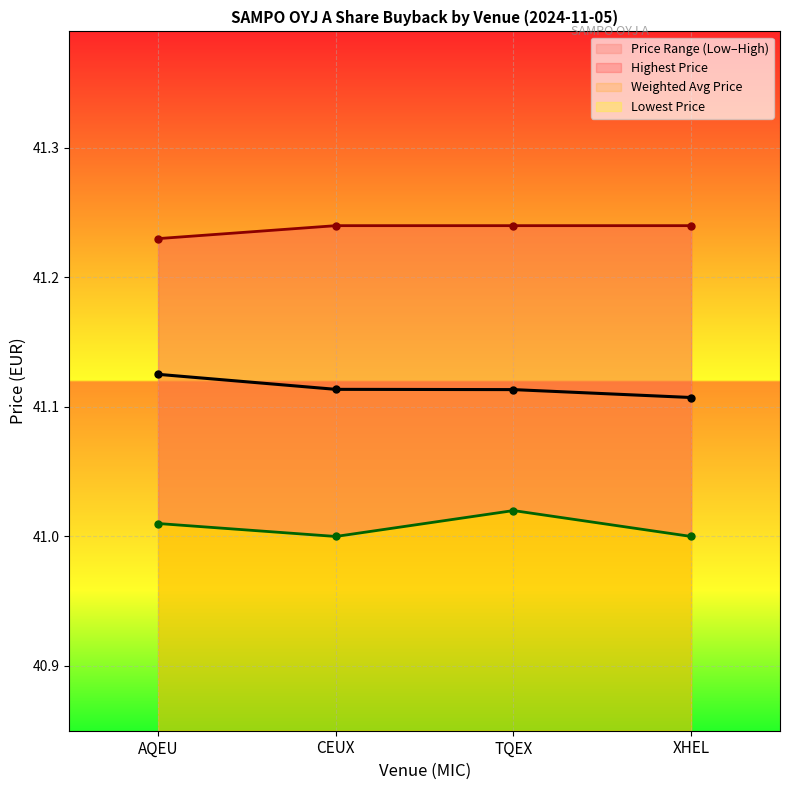

The value of Highest Price at TQEX is 19.1. True or false?

False